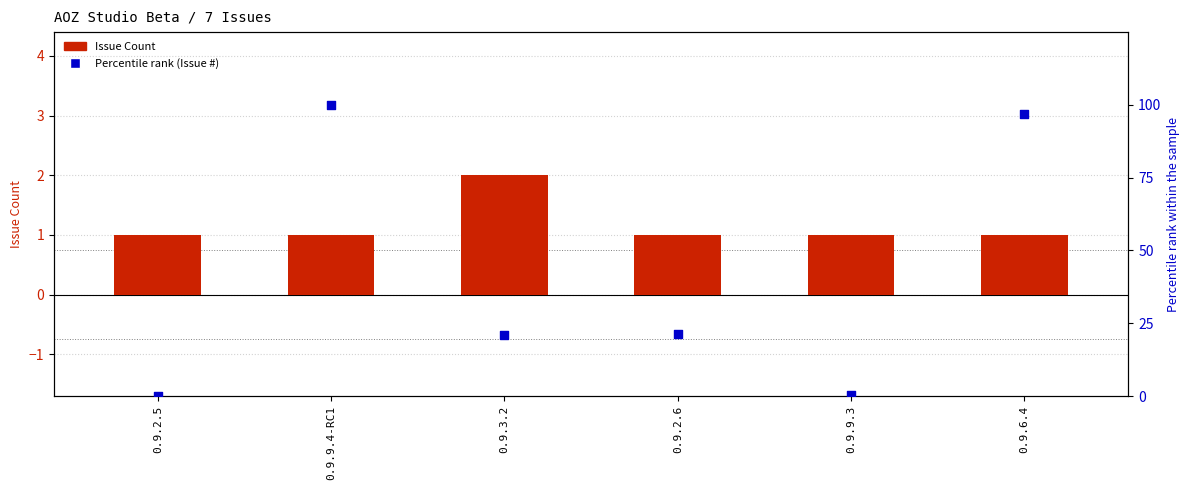

What is the total value across all series at 0.9.3.2?

23.0